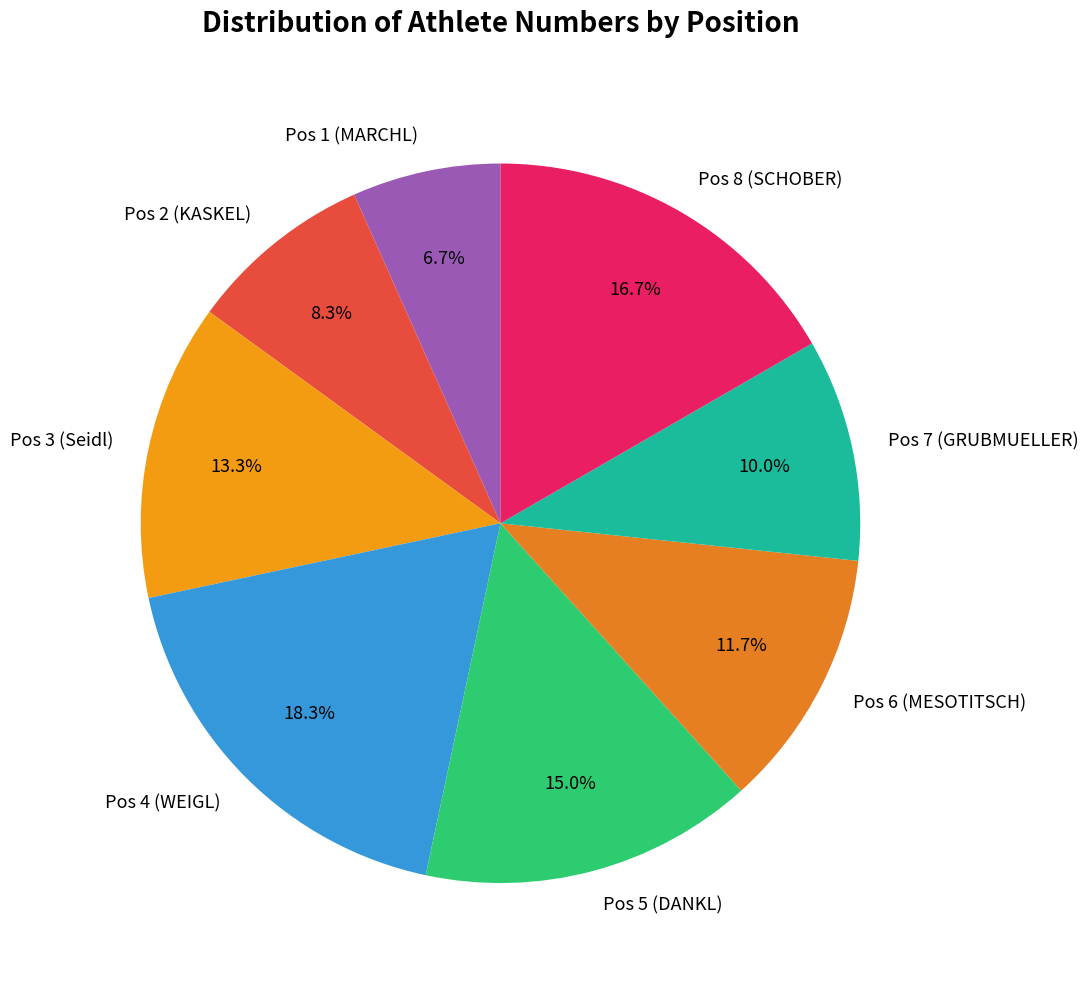

To the nearest percent, what percentage of the pie is Pos 3 (Seidl)?

13%